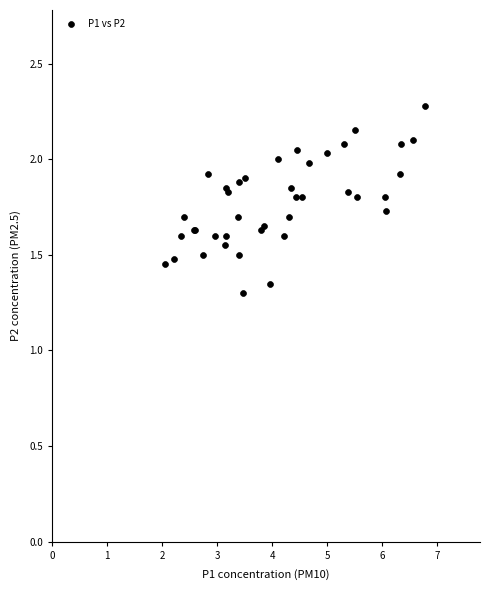

What Y value in the scatter plot is closest to 1?

1.3